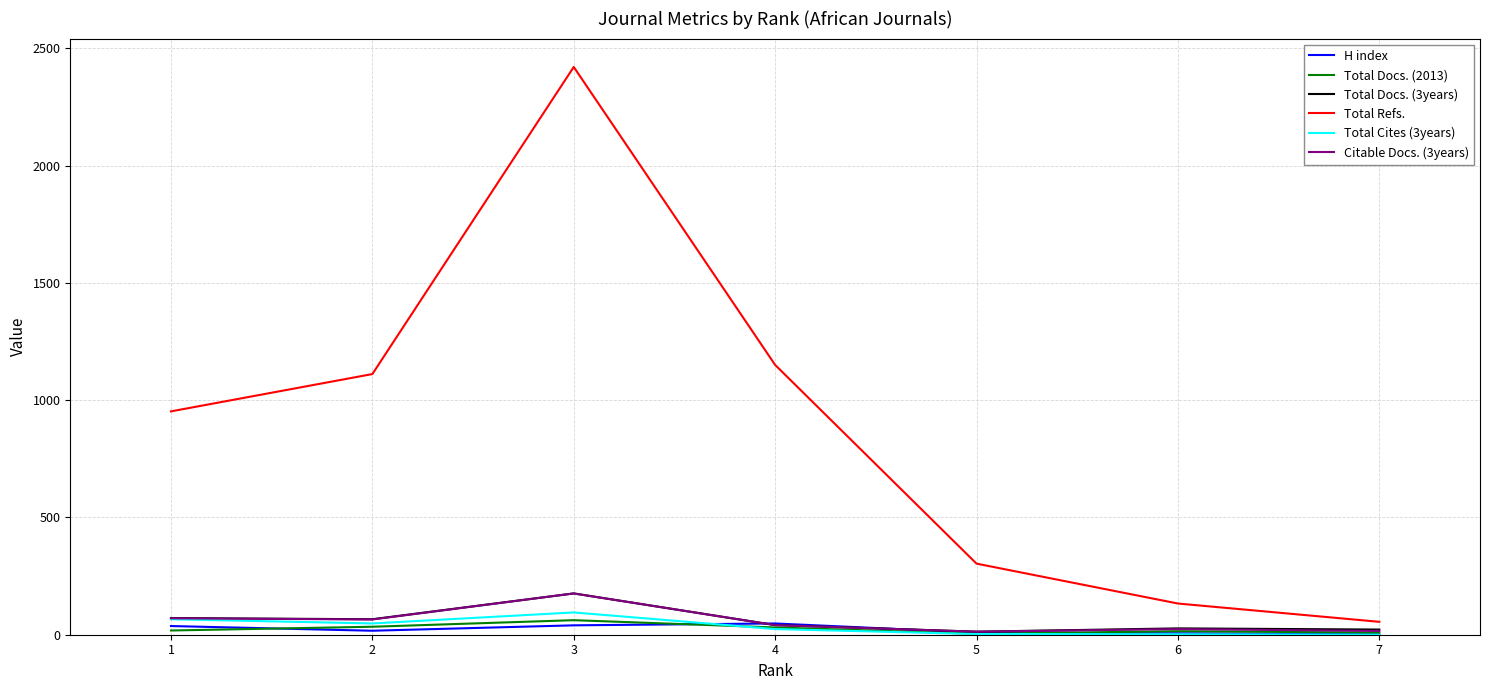

Does the chart display data point markers on the line(s)?

No